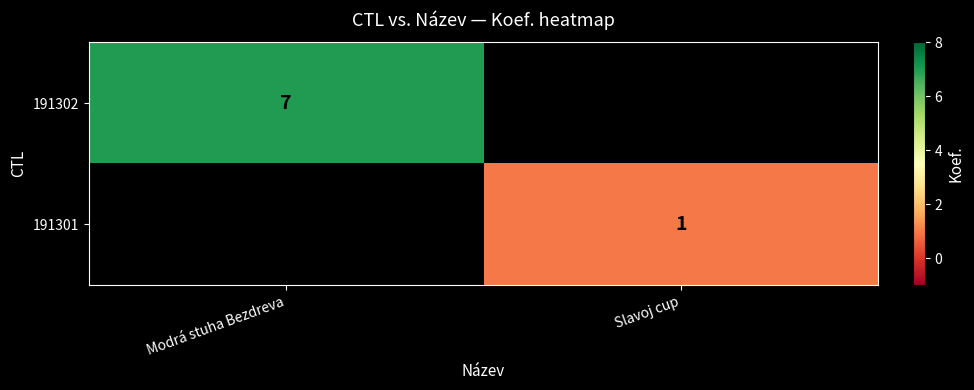

Is it true that 191301 equals 2 at Slavoj cup?

False